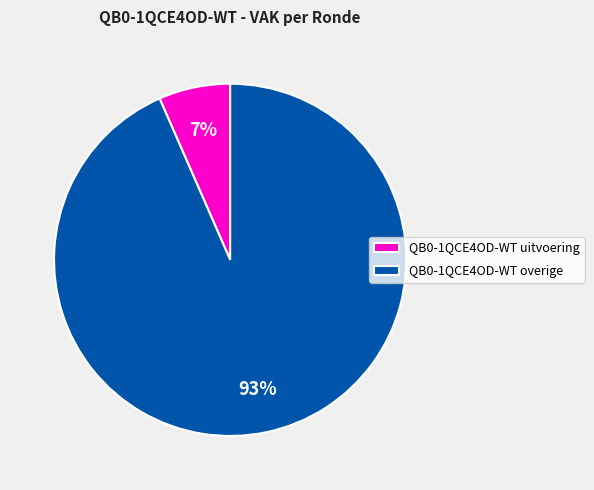

Count the number of slices in the pie.

2